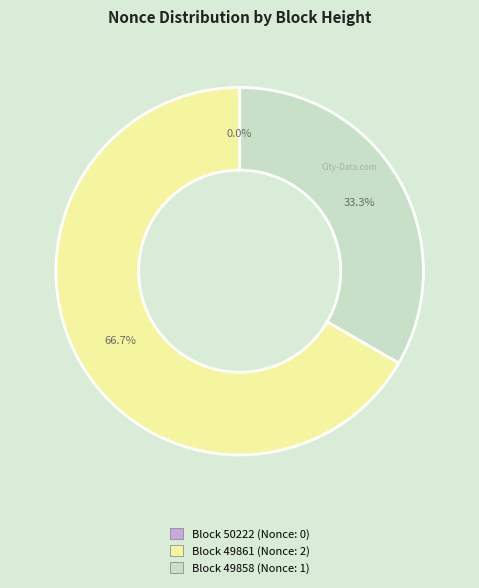

To the nearest percent, what is the difference between the 50222 and 49861 slice percentages?

67%